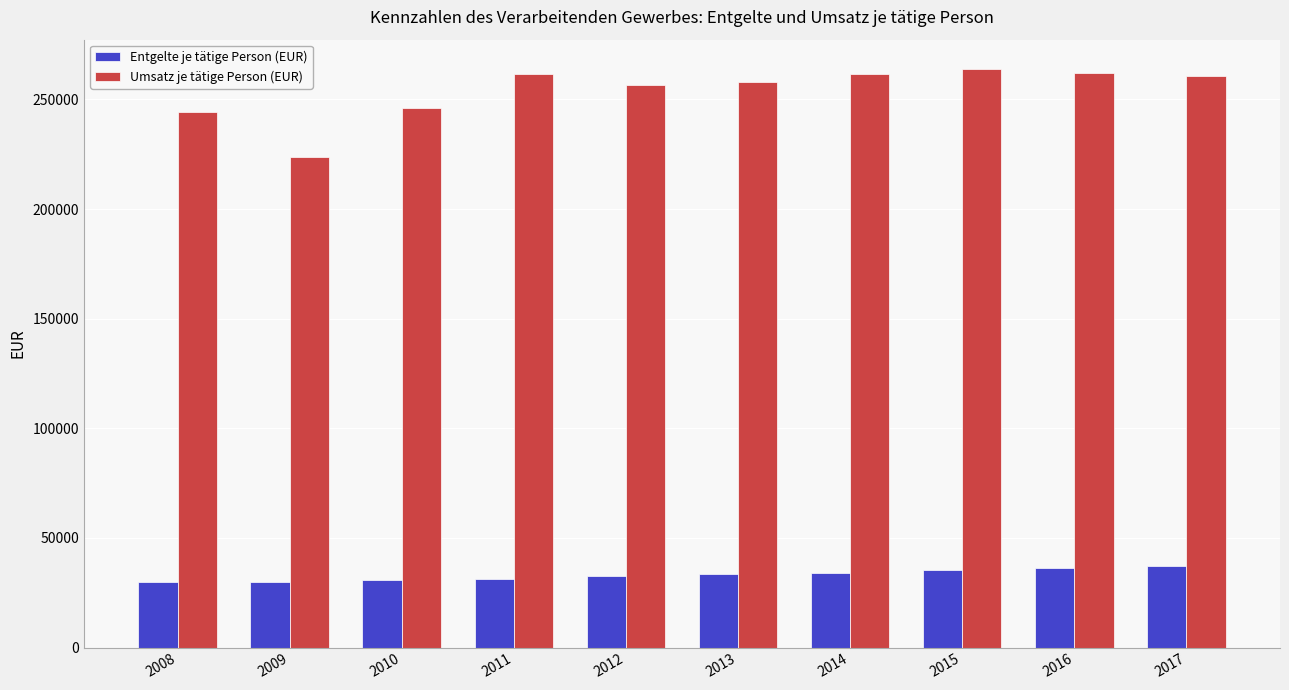

What is the smallest value displayed?

30003